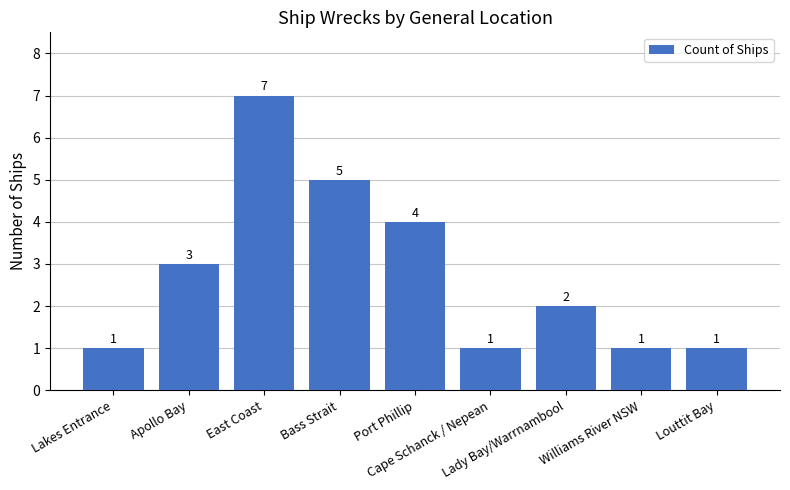

Are the bars grouped side by side (vs. stacked)?

No